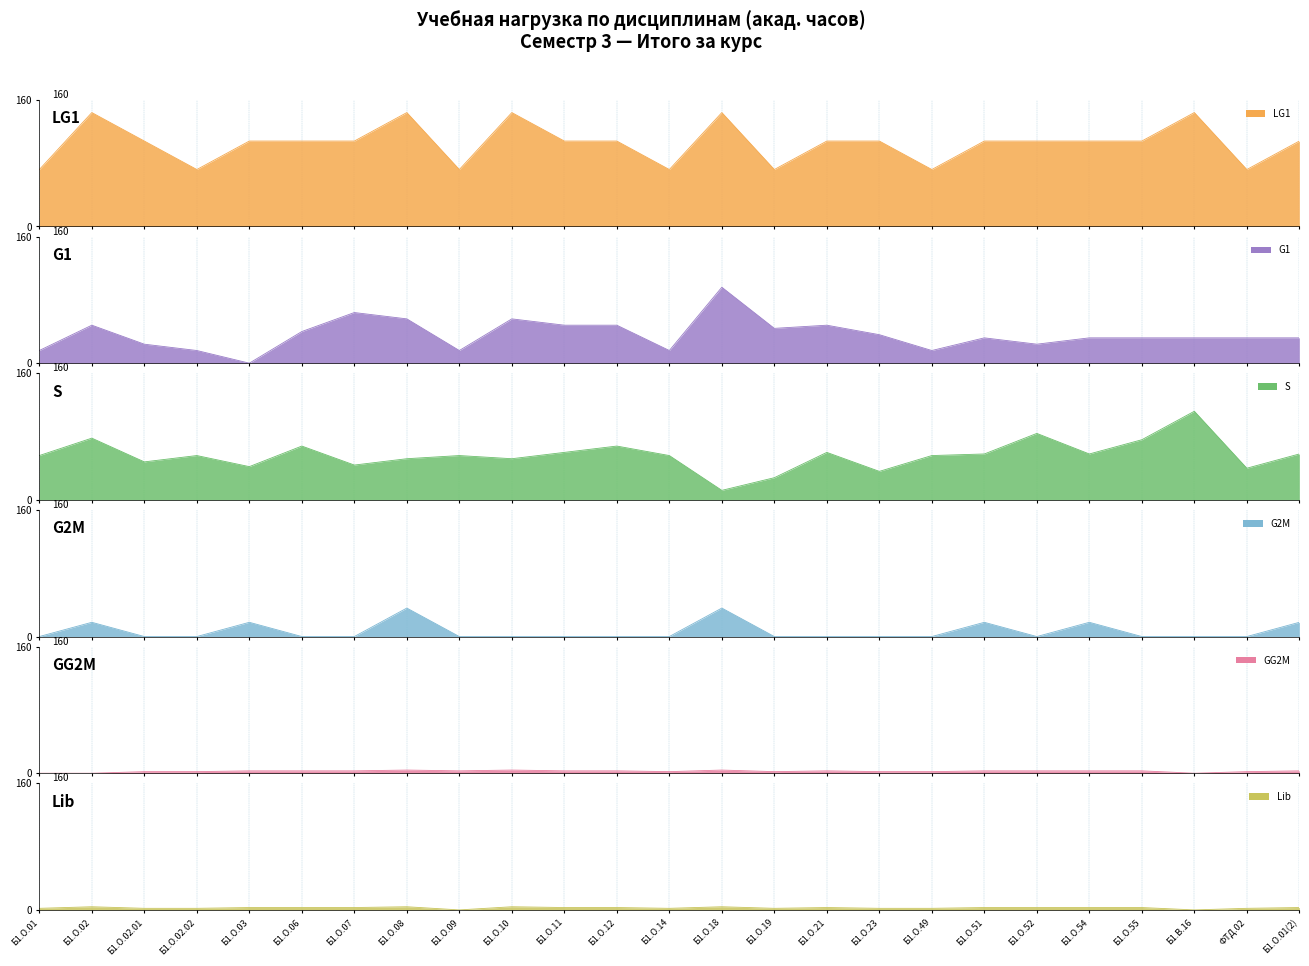

Which series ends up on top after the final intersection of G1 and Lib?

G1